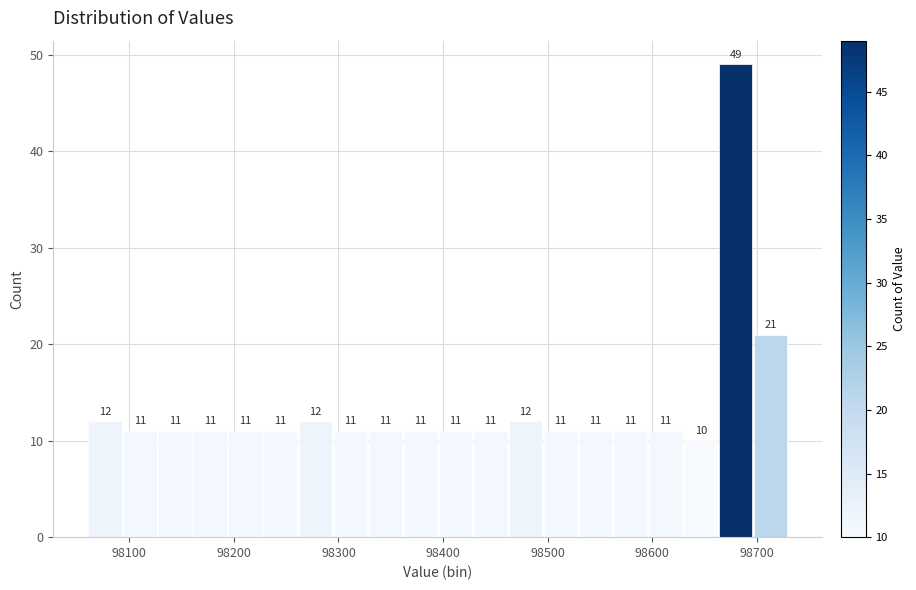

Around what value on the x-axis is the tallest bar? Give the approximate position of its centre, as read against the axis.

98680